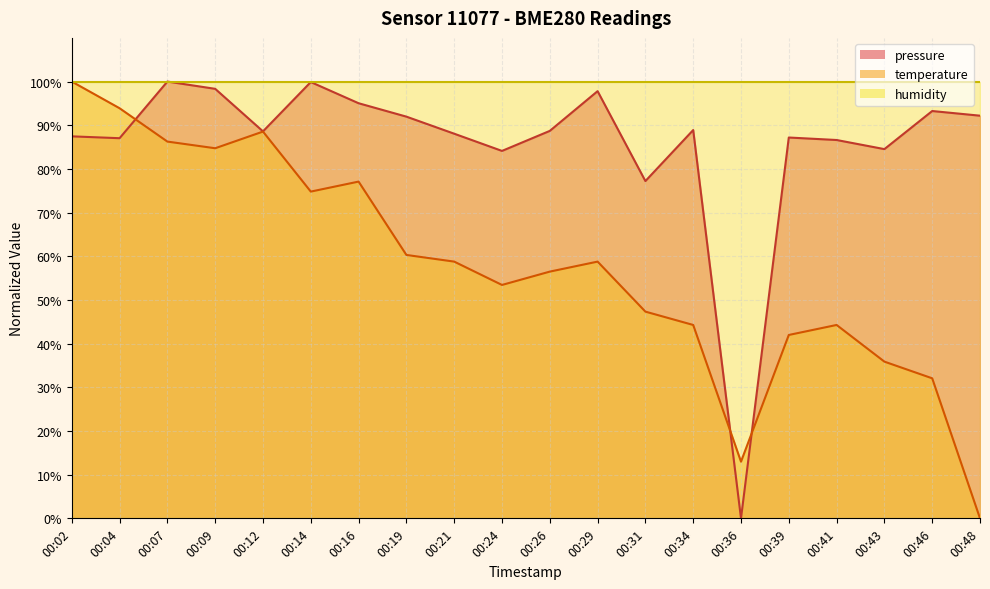

What is the difference between the temperature values at 00:02 and 00:26?

43.5